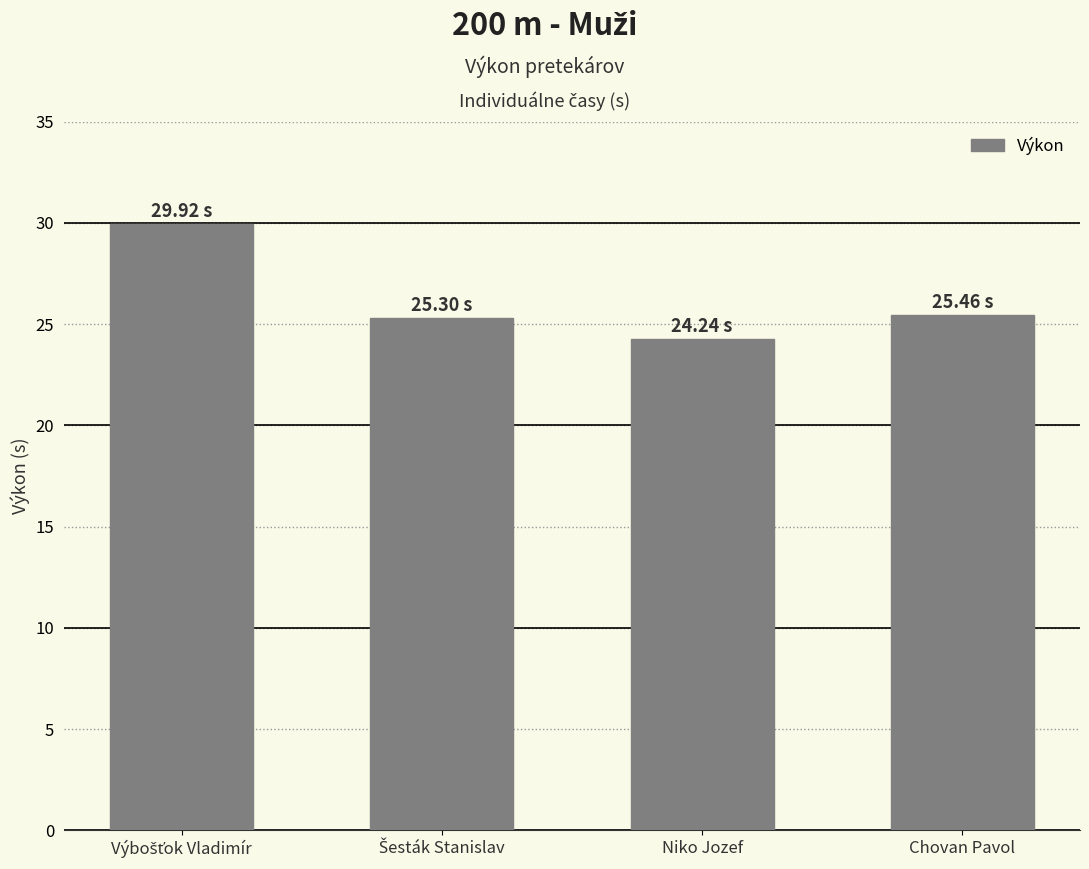

At which category does the chart reach its minimum across all series?

Niko Jozef